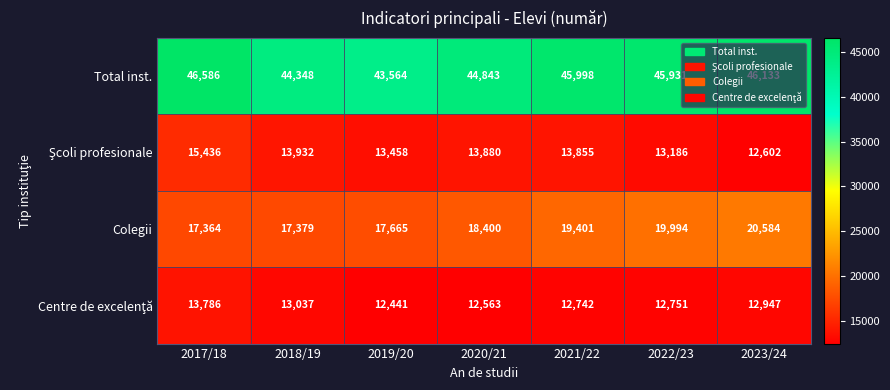

The Total inst. series shows 57101 at 2019/20. True or false?

False